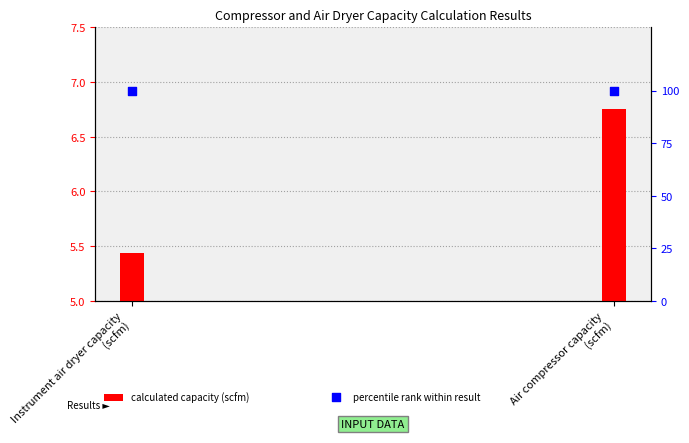

Which series has the largest Y range (max minus min)?

calculated capacity (scfm)